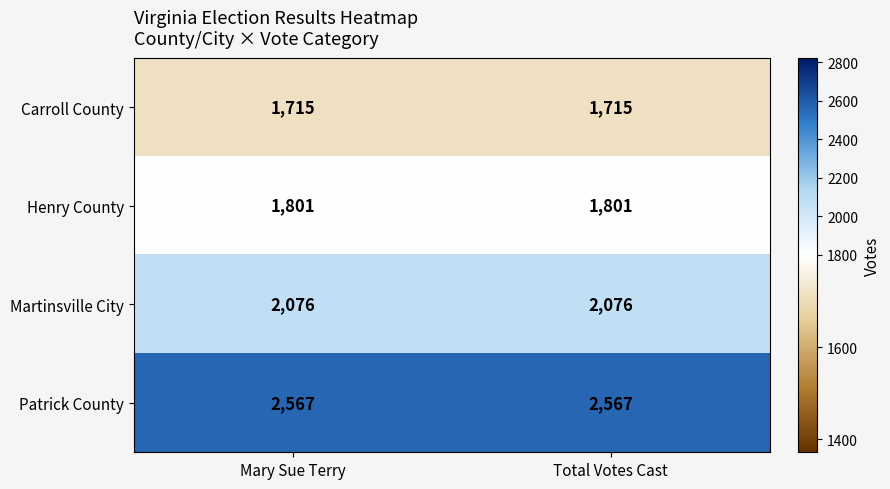

Reading right to left, list all the values displayed in this chart.

Carroll County: Total Votes Cast=1715	Mary Sue Terry=1715
Henry County: Total Votes Cast=1801	Mary Sue Terry=1801
Martinsville City: Total Votes Cast=2076	Mary Sue Terry=2076
Patrick County: Total Votes Cast=2567	Mary Sue Terry=2567